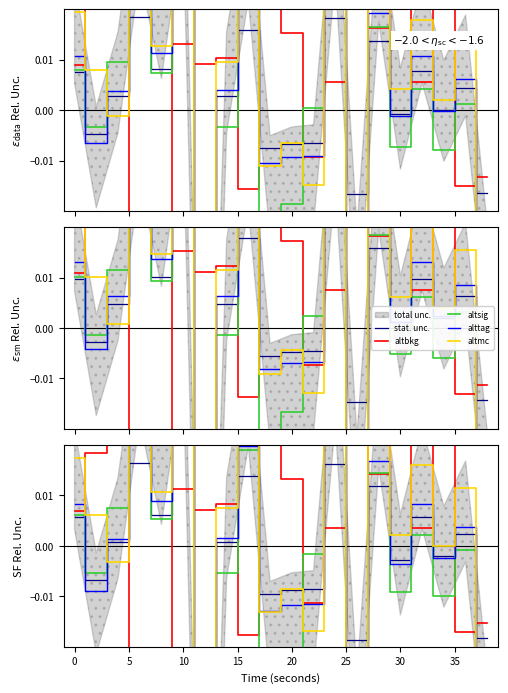

In altmc, how many points are lower than both neighbors (excluding endpoints)?

8